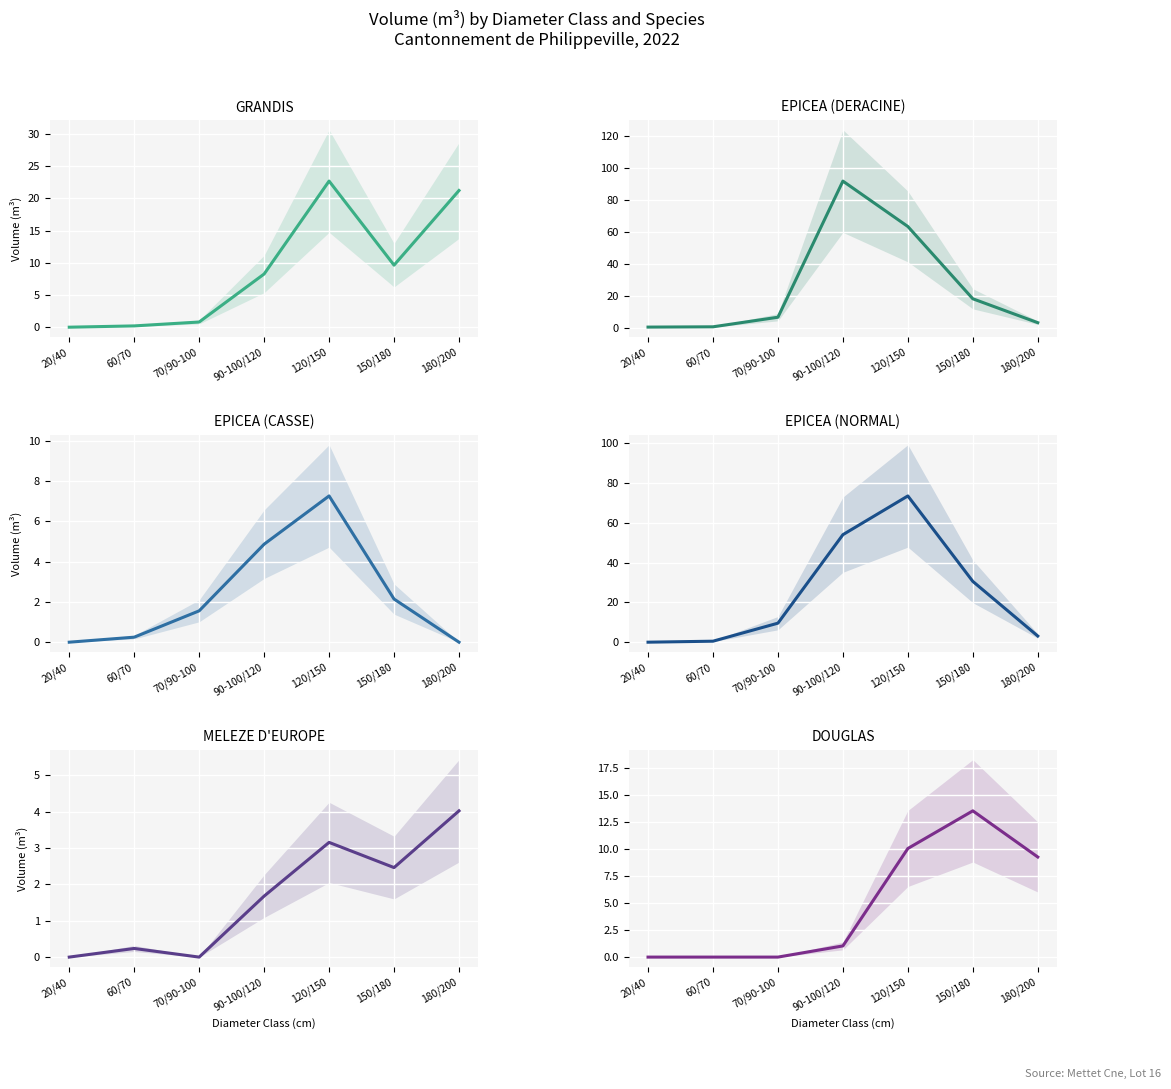

Which series has the largest range (max minus min)?

EPICEA (DERACINE)